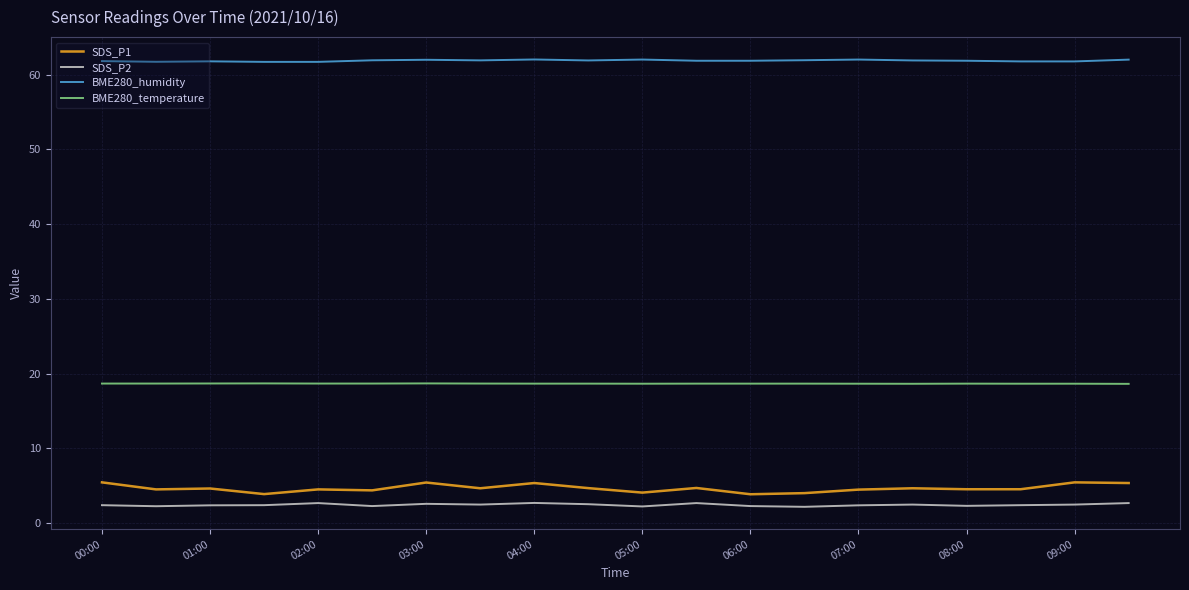

What is the lowest value of the SDS_P1 series?

3.9